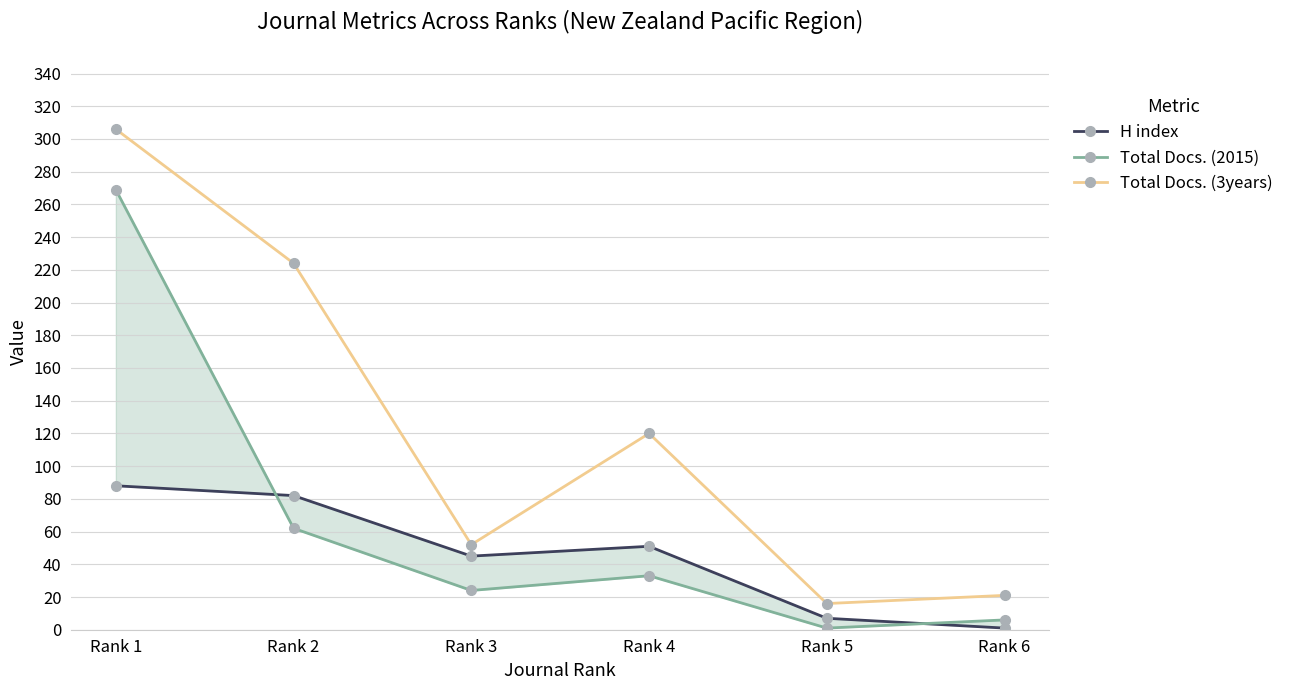

Reading left to right, extract all data points from this chart.

H index: Rank 1=88	Rank 2=82	Rank 3=45	Rank 4=51	Rank 5=7	Rank 6=1
Total Docs. (2015): Rank 1=269	Rank 2=62	Rank 3=24	Rank 4=33	Rank 5=1	Rank 6=6
Total Docs. (3years): Rank 1=306	Rank 2=224	Rank 3=52	Rank 4=120	Rank 5=16	Rank 6=21